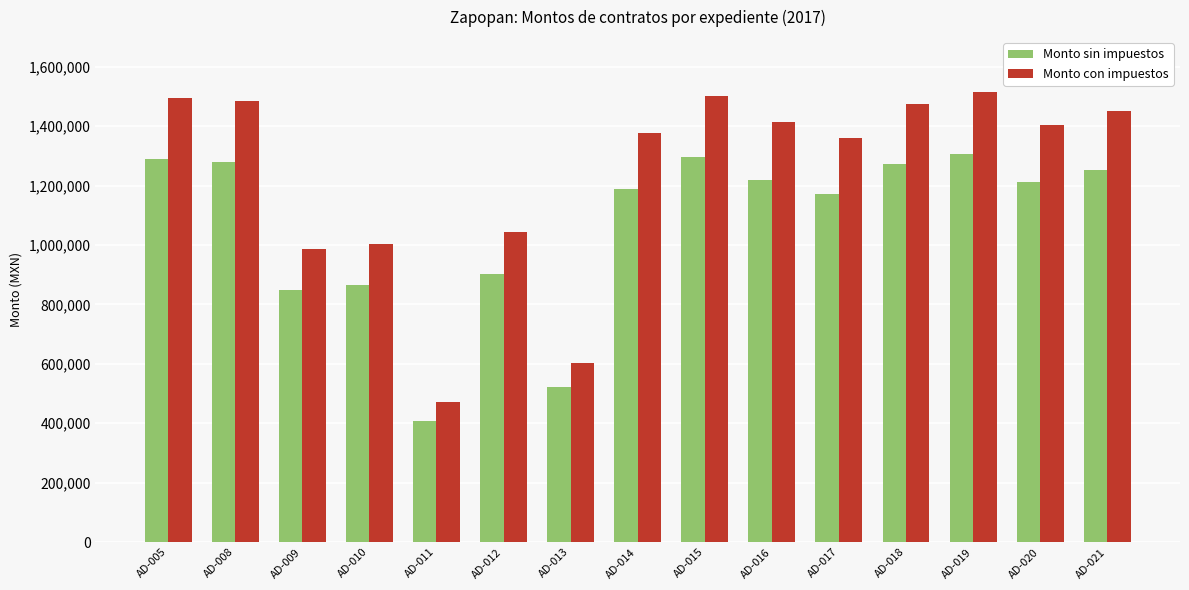

Which series has the largest total across all categories?

Monto con impuestos